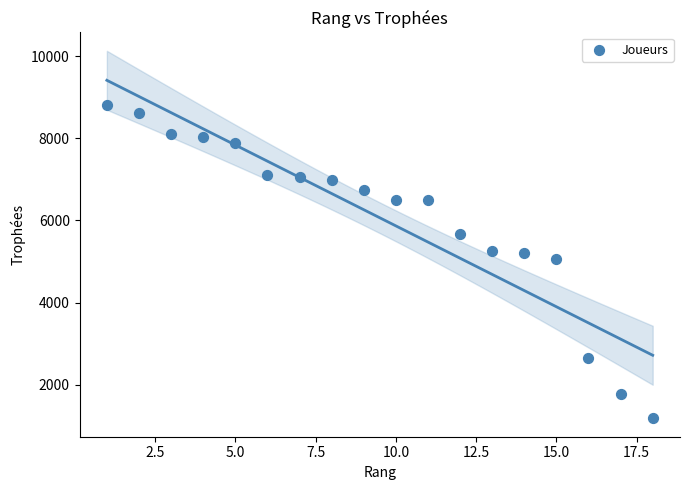

What is the range of X values (max minus min)?

17